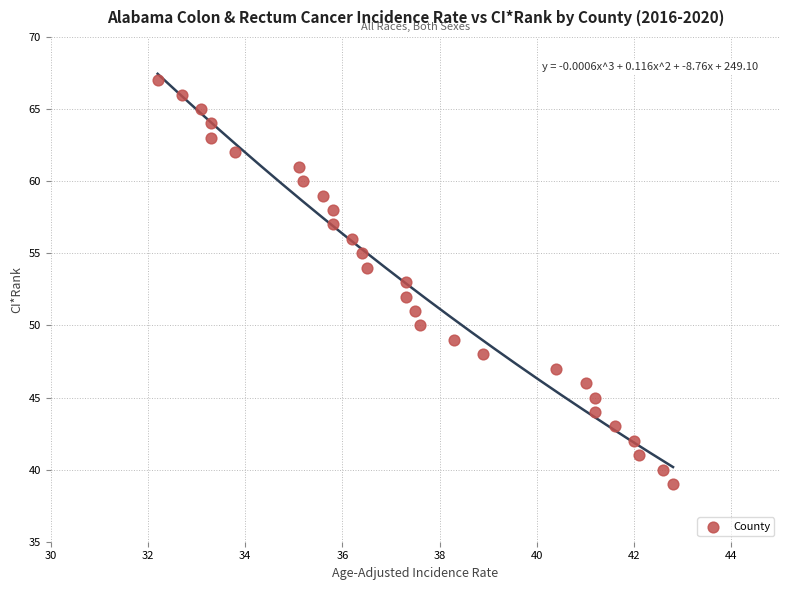

What is the range of Y values (max minus min)?

28